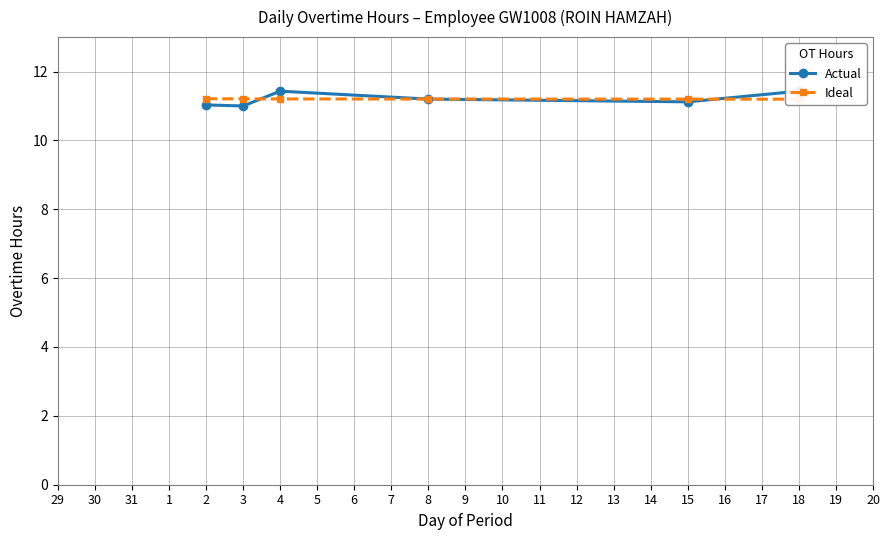

What is the difference between the maximum and second lowest values in the Actual series?

0.4